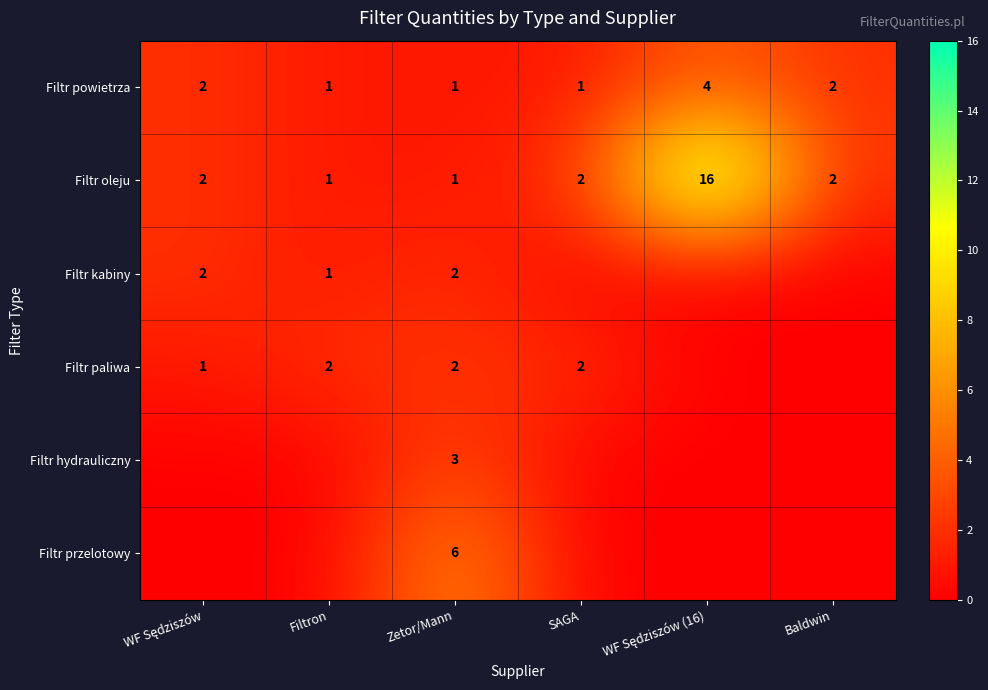

What is the total value across all series at Baldwin?

4